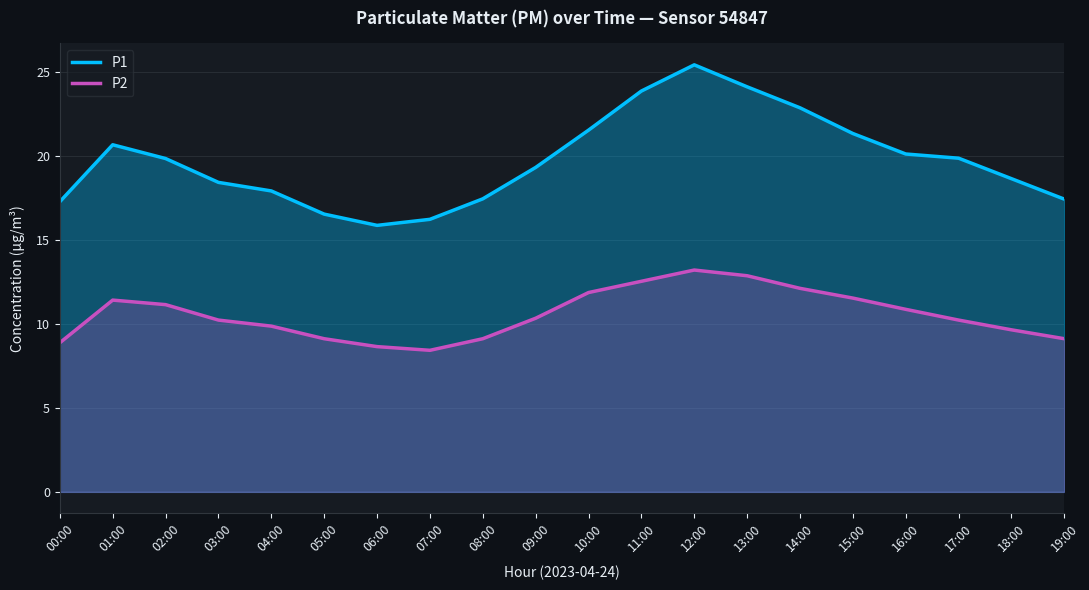

What are all the series names shown in the legend?

P1, P2